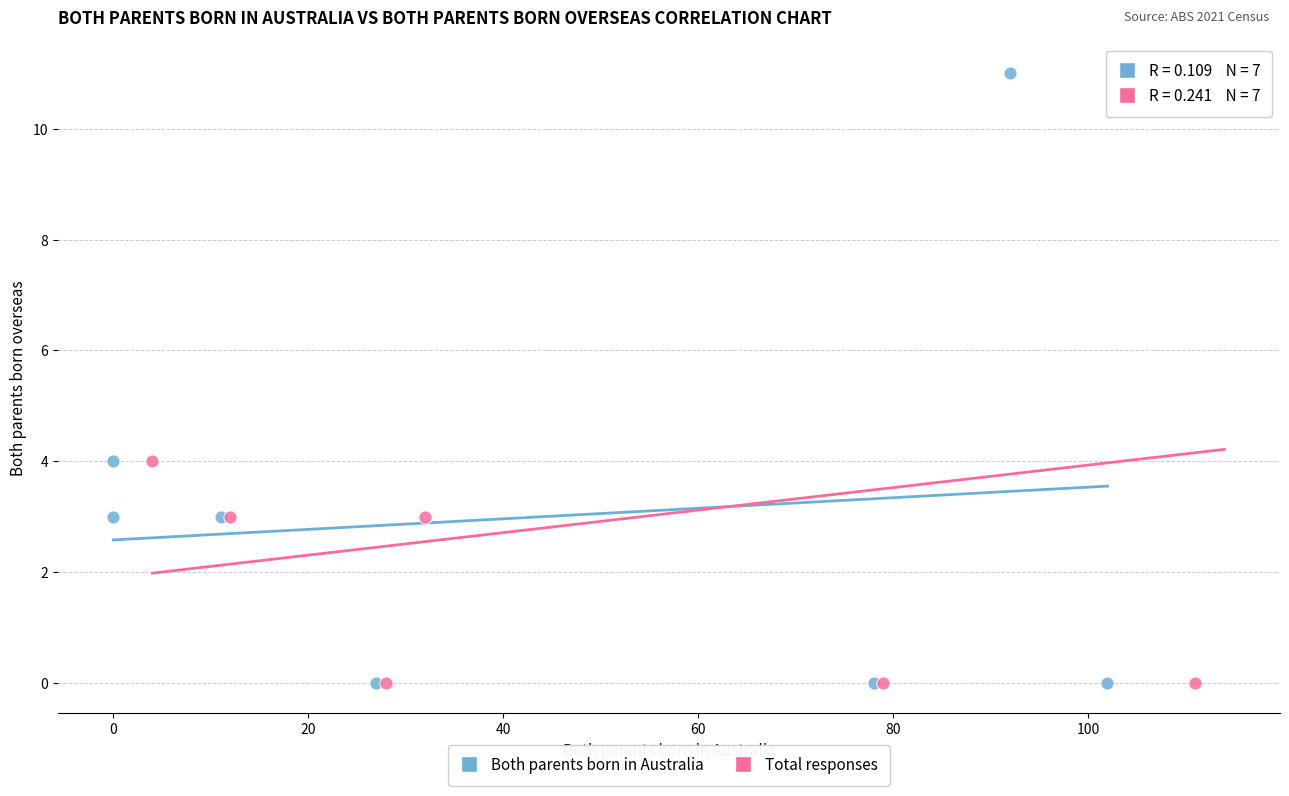

What are all the series names shown in the legend?

Both parents born in Australia, Total responses